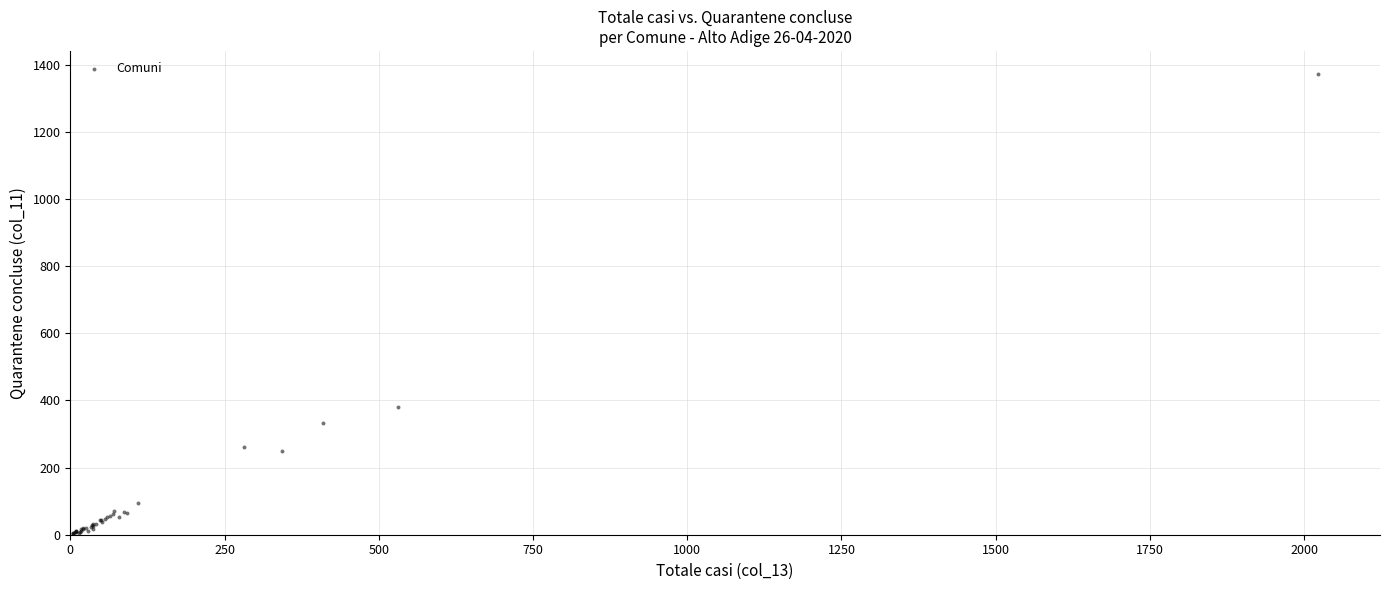

What Y value in the scatter plot is closest to 687?

379